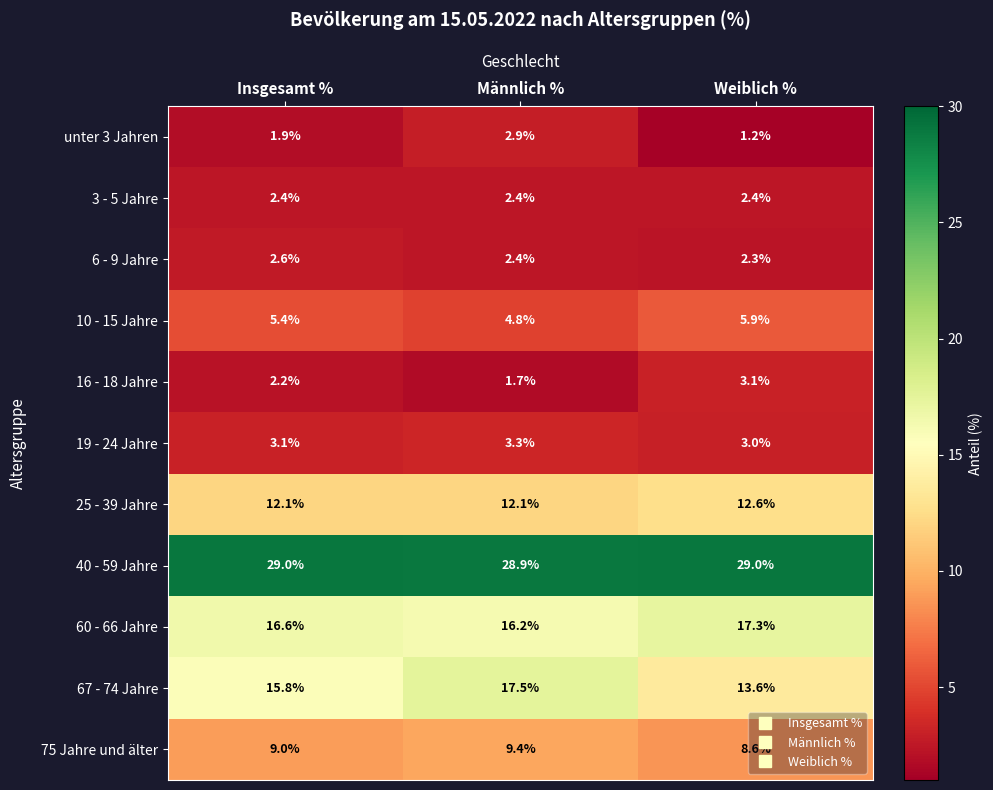

Which label corresponds to the smallest value in the chart?

Weiblich %